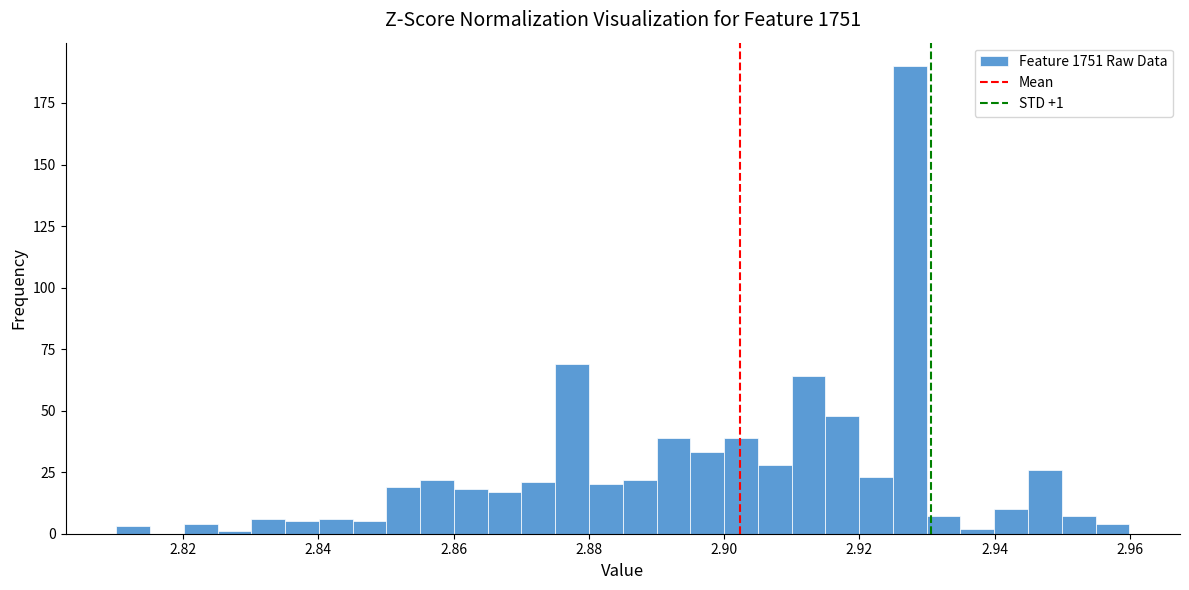

Around what value on the x-axis is the tallest bar? Give the approximate position of its centre, as read against the axis.

2.928